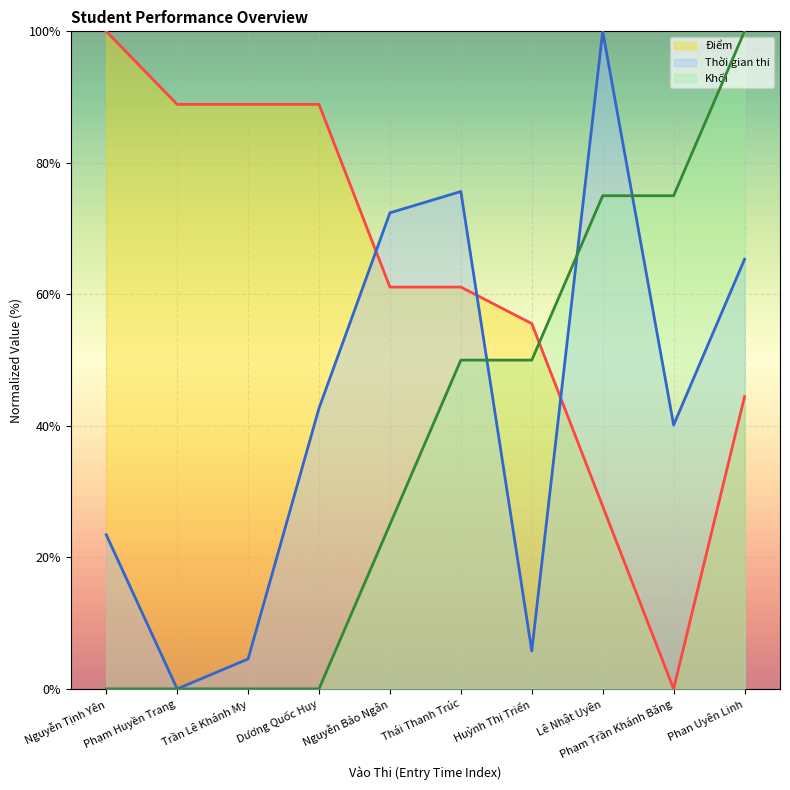

How many interior local valleys does the Điểm series have?

1